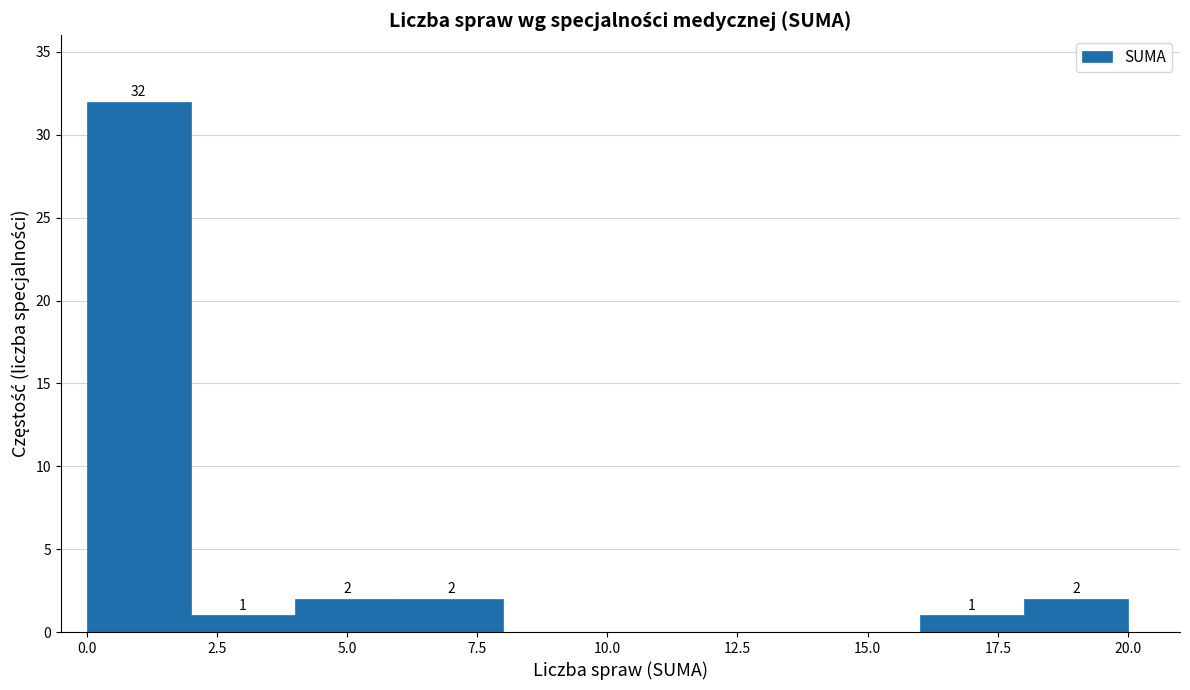

Over which range of the x-axis is the bar tallest?

0 to 2